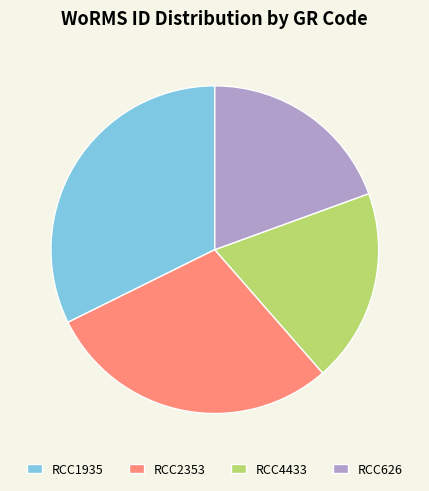

What is the ratio of the value at RCC2353 to the value at RCC626?

1.5